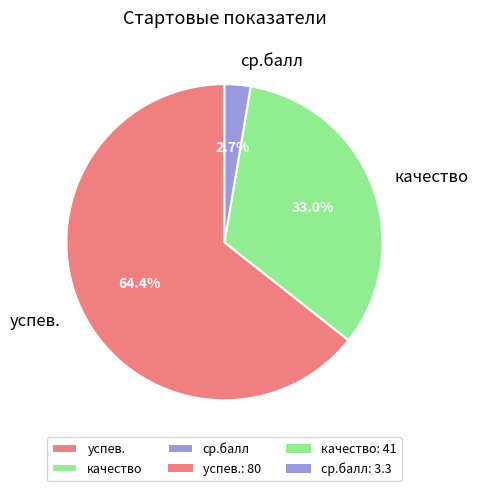

Between успев. and ср.балл, which is larger?

успев.